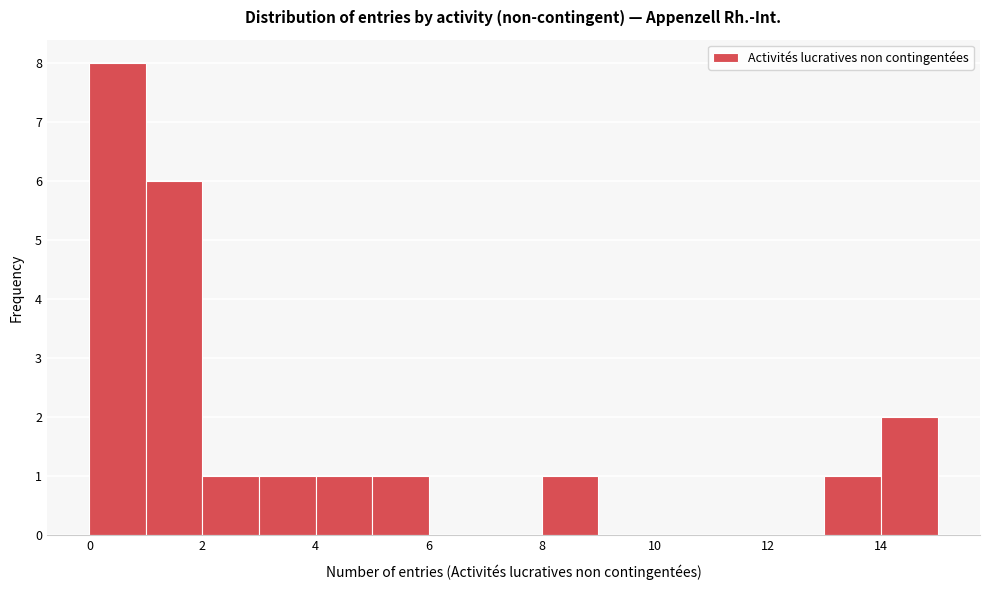

What is the height of the bar covering 4 to 5 on the x-axis? The values are not printed on the chart, so give them approximately, as read against the axis.

1